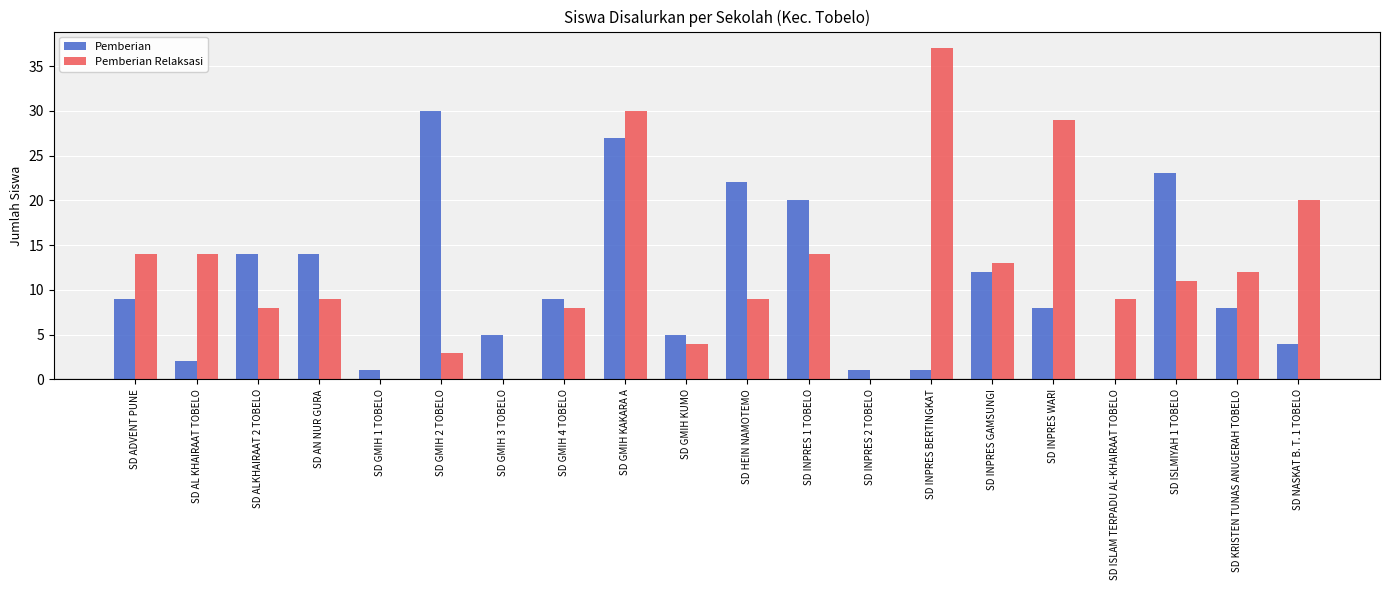

Where is Pemberian Relaksasi nearest to the value 18?

SD NASKAT B. T. 1 TOBELO